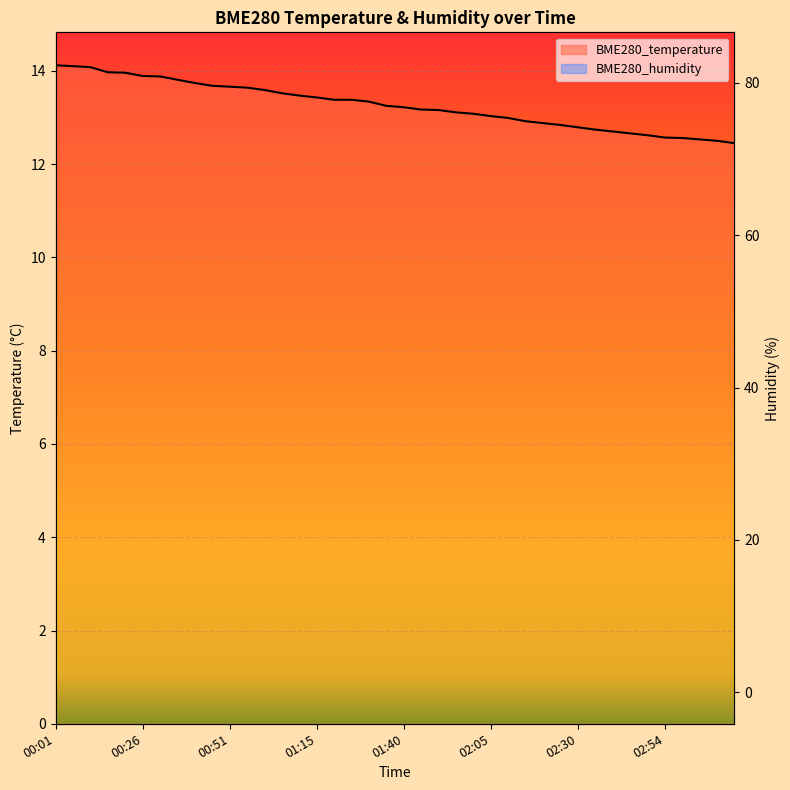

At 01:15, list the series in order from largest to smallest.

BME280_humidity, BME280_temperature